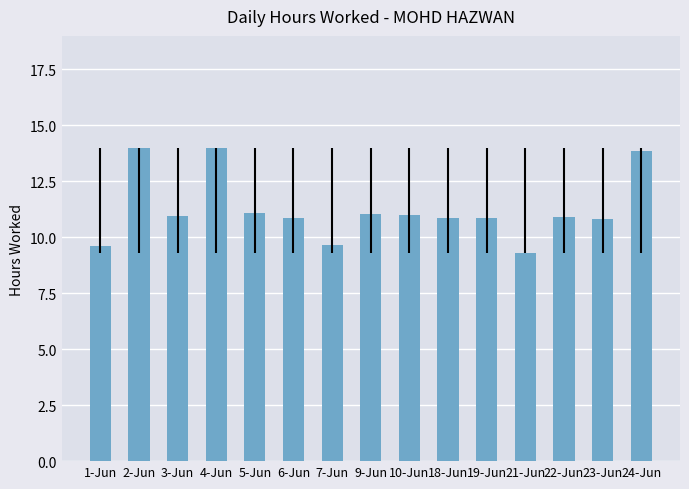

True or false: the data shows 11.0 at 9-Jun.

True